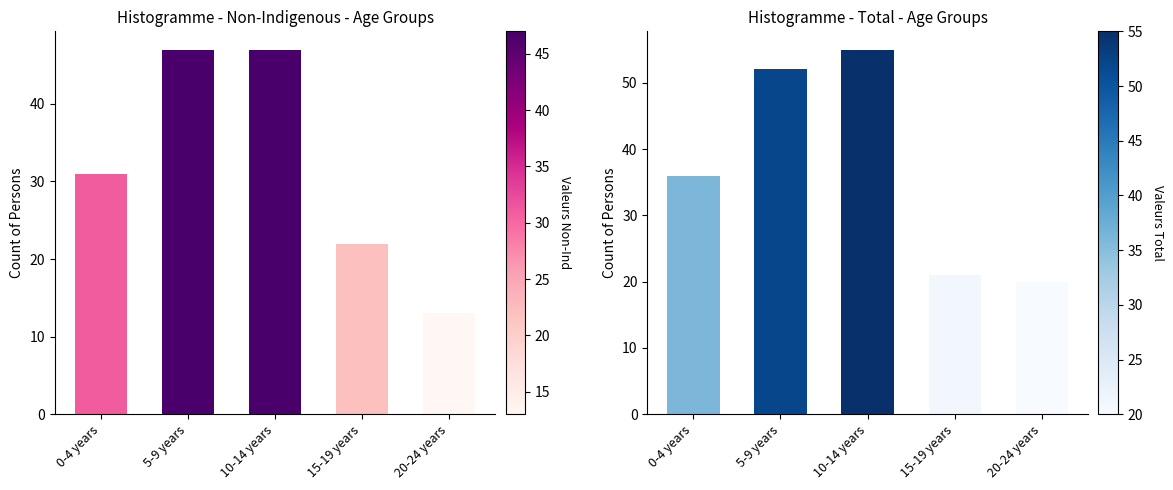

What is the spread (max minus min) of values at 10-14 years?

8